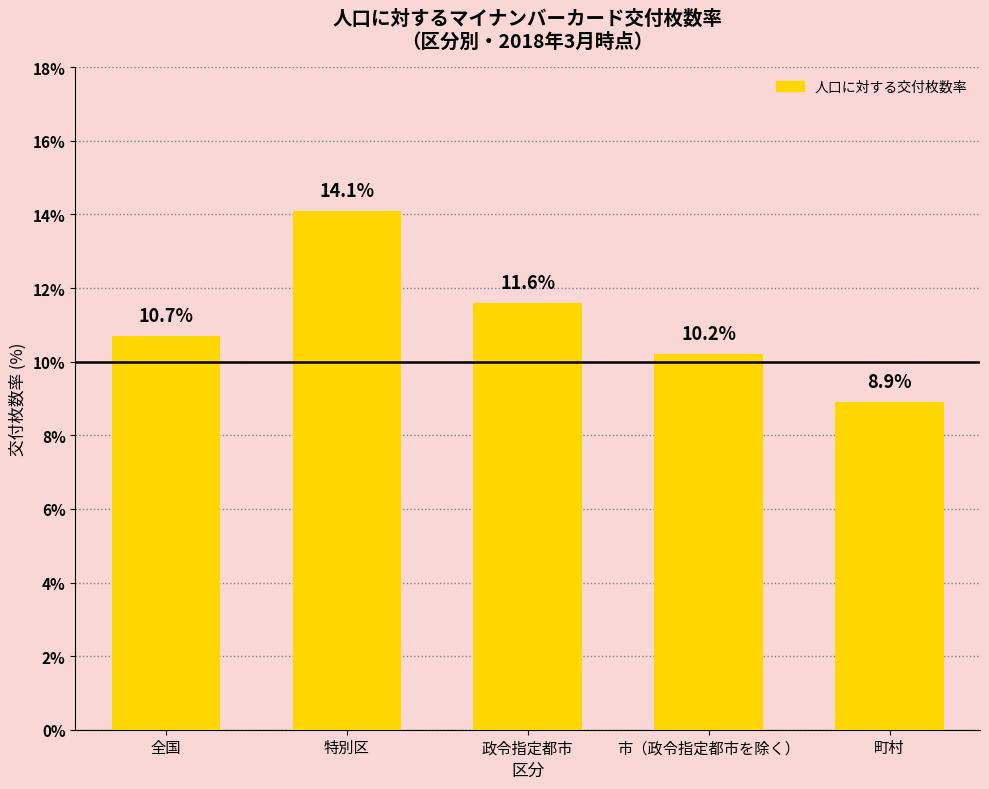

Reading left to right, transcribe all the data shown in this chart.

10.7	14.1	11.6	10.2	8.9